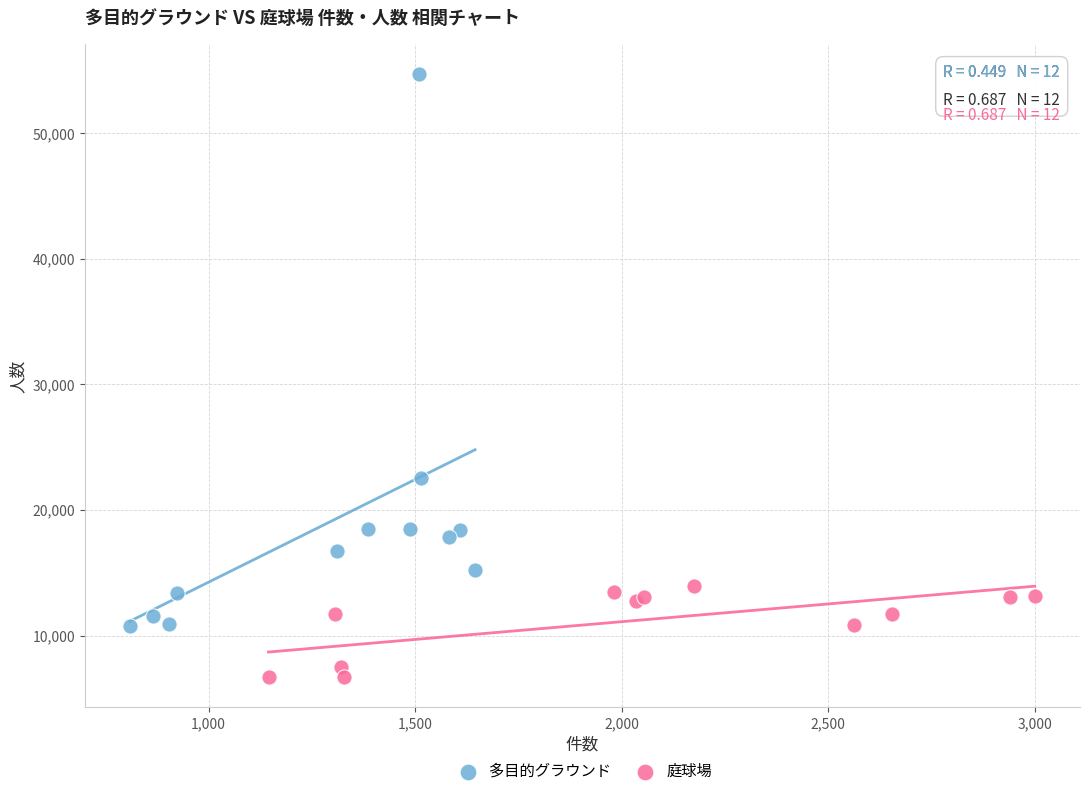

Which series contains the highest Y value?

多目的グラウンド